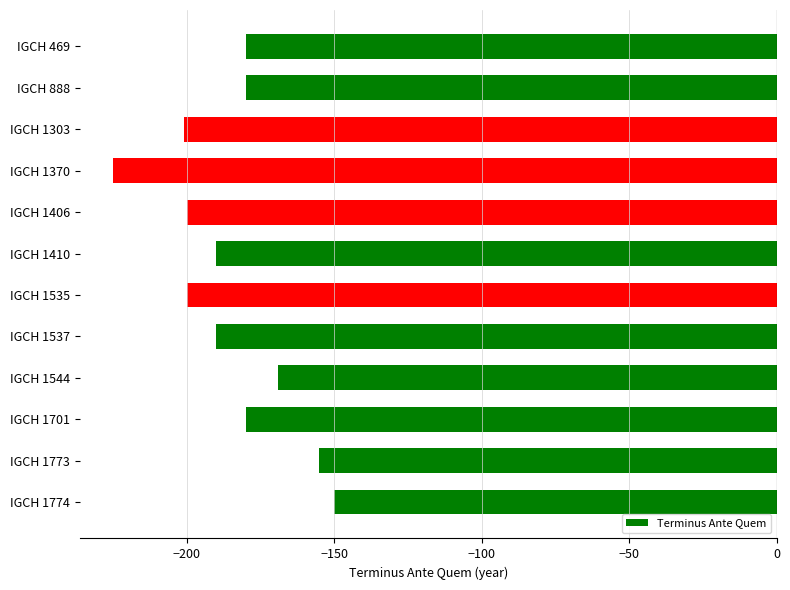

What is the value of the 9th bar from the top?

-169